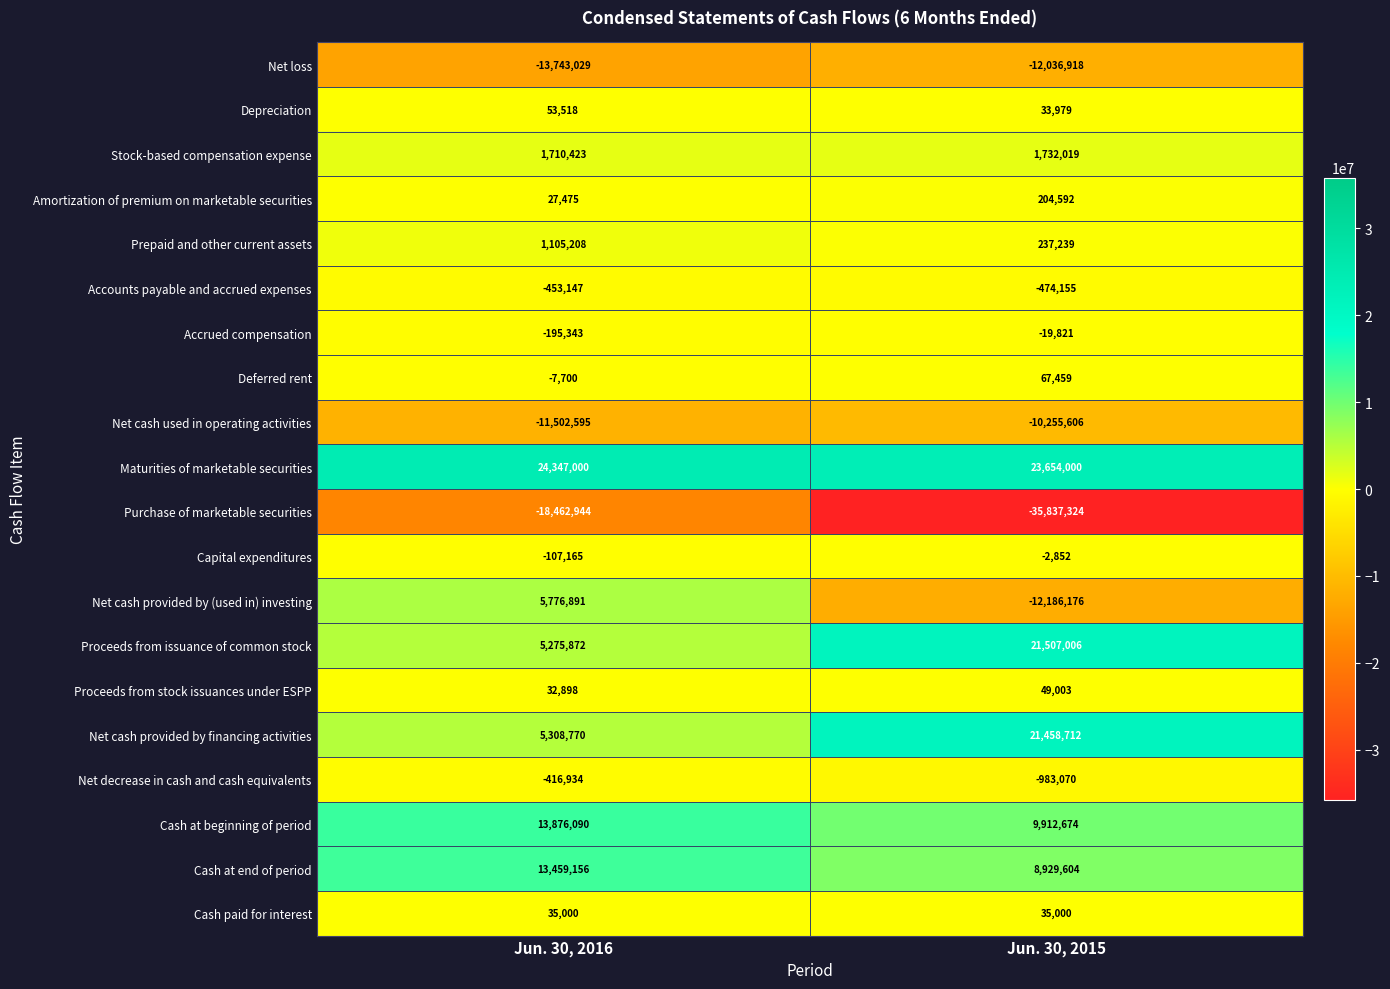

Is the value of Net decrease in cash and cash equivalents at Jun. 30, 2015 greater than the value of Deferred rent at Jun. 30, 2015?

No